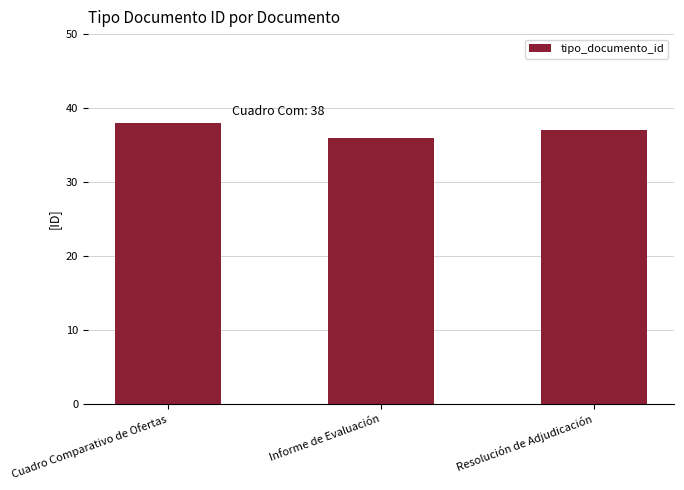

The value at Informe de Evaluación is 17. True or false?

False